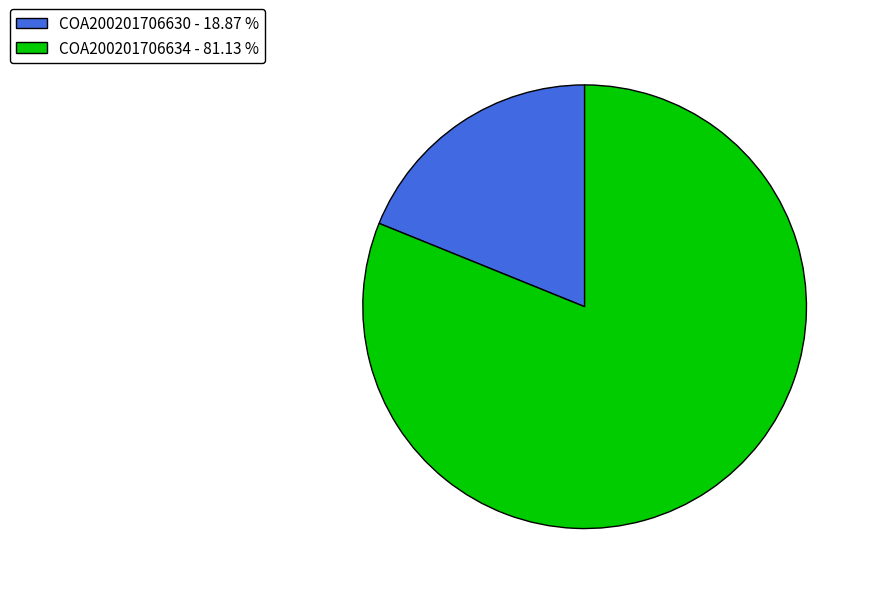

Do COA200201706630 - 18.87 % and COA200201706634 - 81.13 % together represent more than half of the pie?

Yes